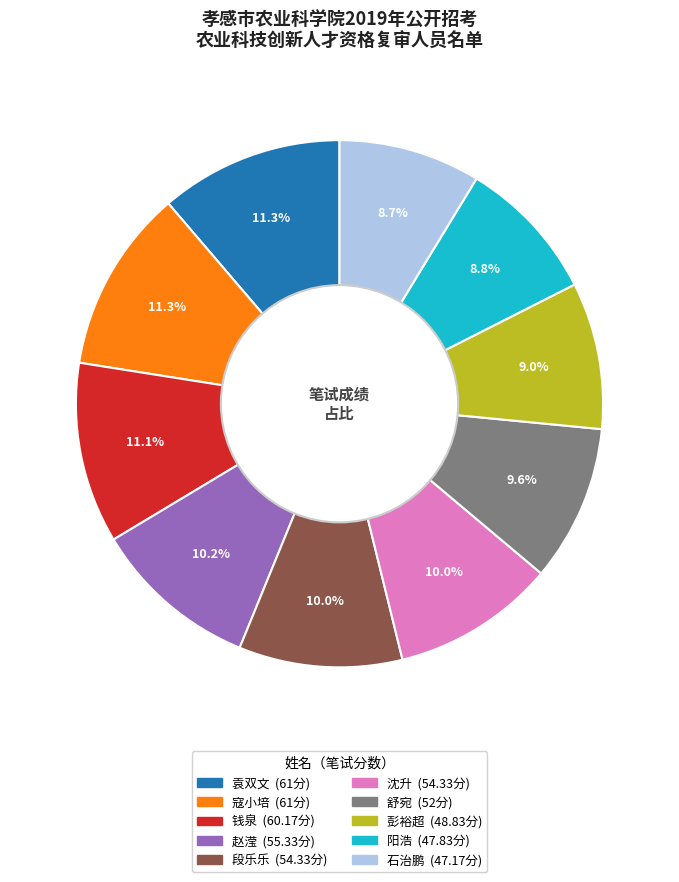

The 钱泉 slice represents 11% of the pie. True or false?

True